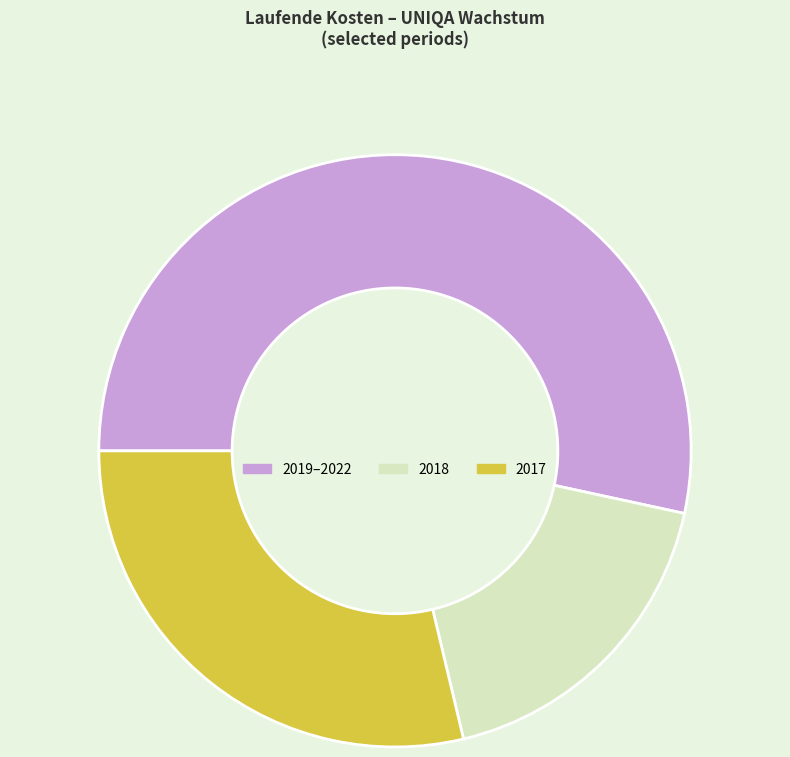

Is there any slice that represents more than half of the pie?

Yes